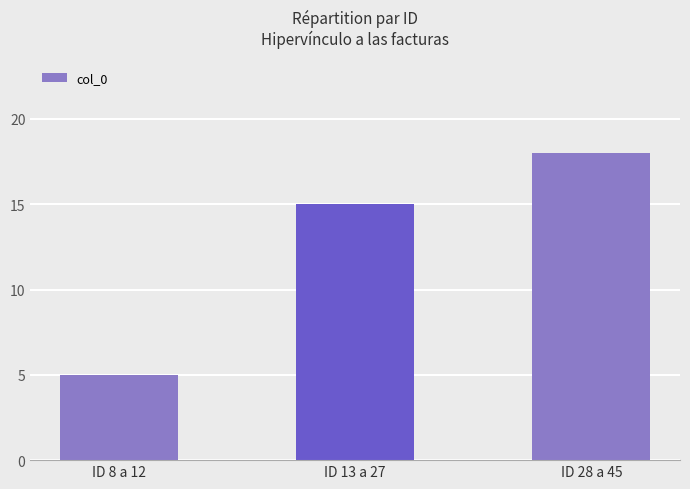

Which has a higher value, ID 13 a 27 or ID 28 a 45?

ID 28 a 45